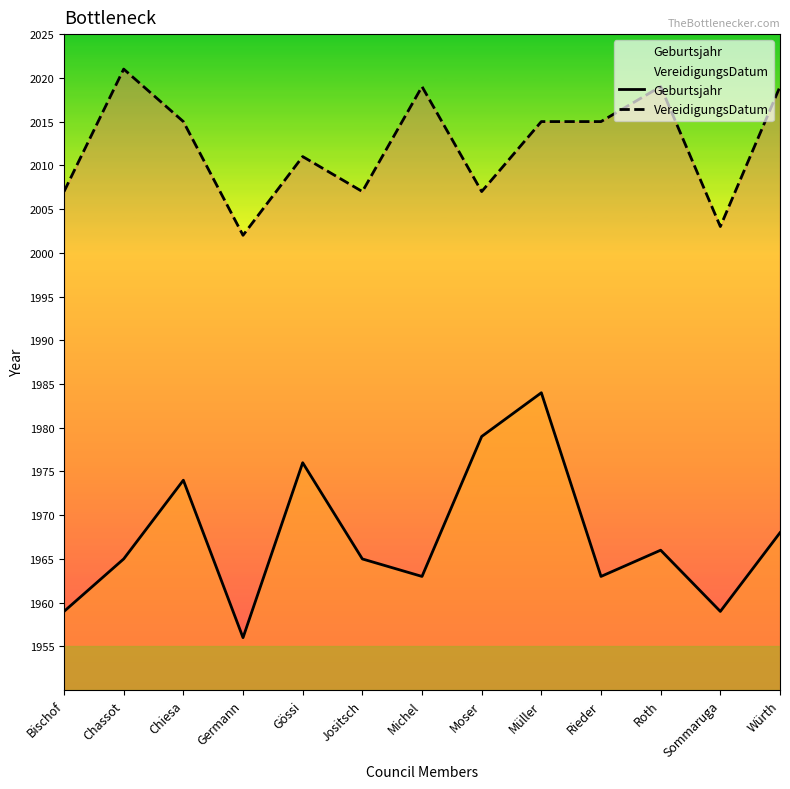

At which label does Geburtsjahr reach its peak?

Müller